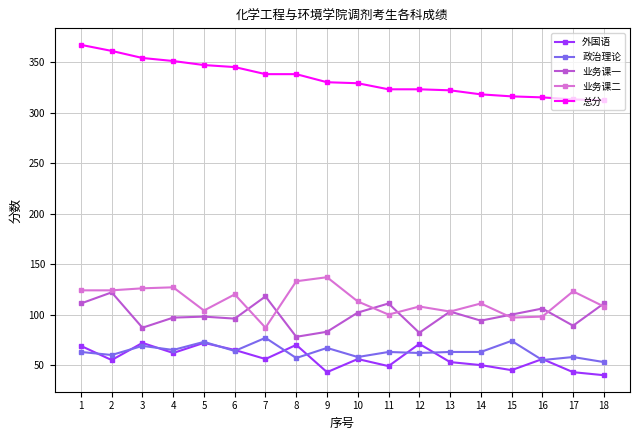

What is the approximate value of 业务课二 at 15, to the nearest 10?

100